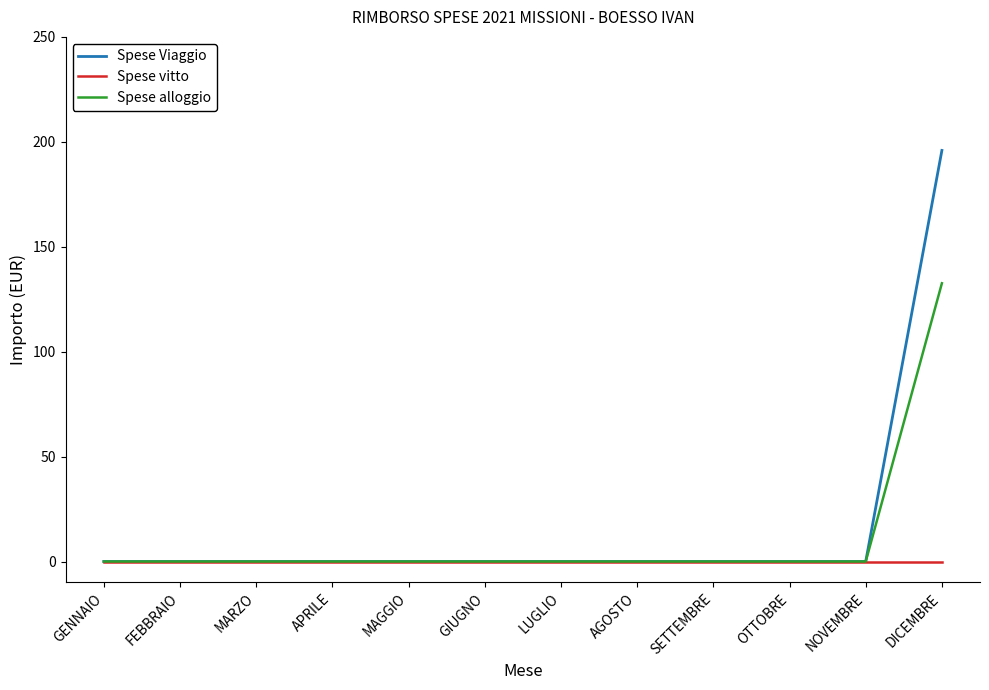

What are all the series names shown in the legend?

Spese Viaggio, Spese vitto, Spese alloggio